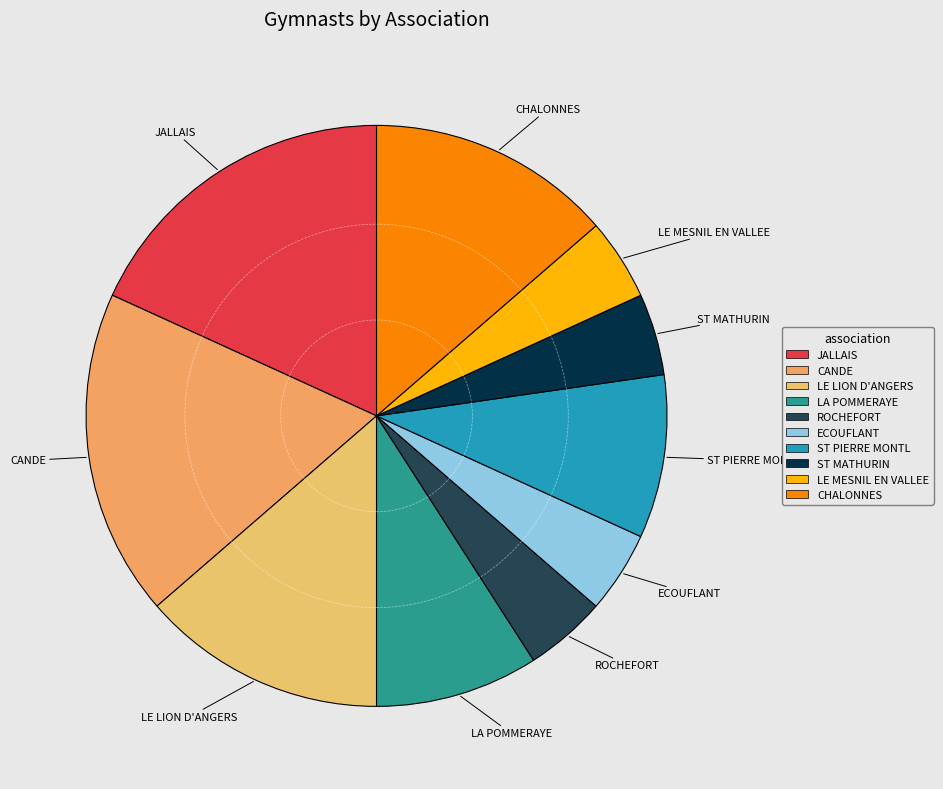

Combined, do ST PIERRE MONTL and JALLAIS account for over 50%?

No